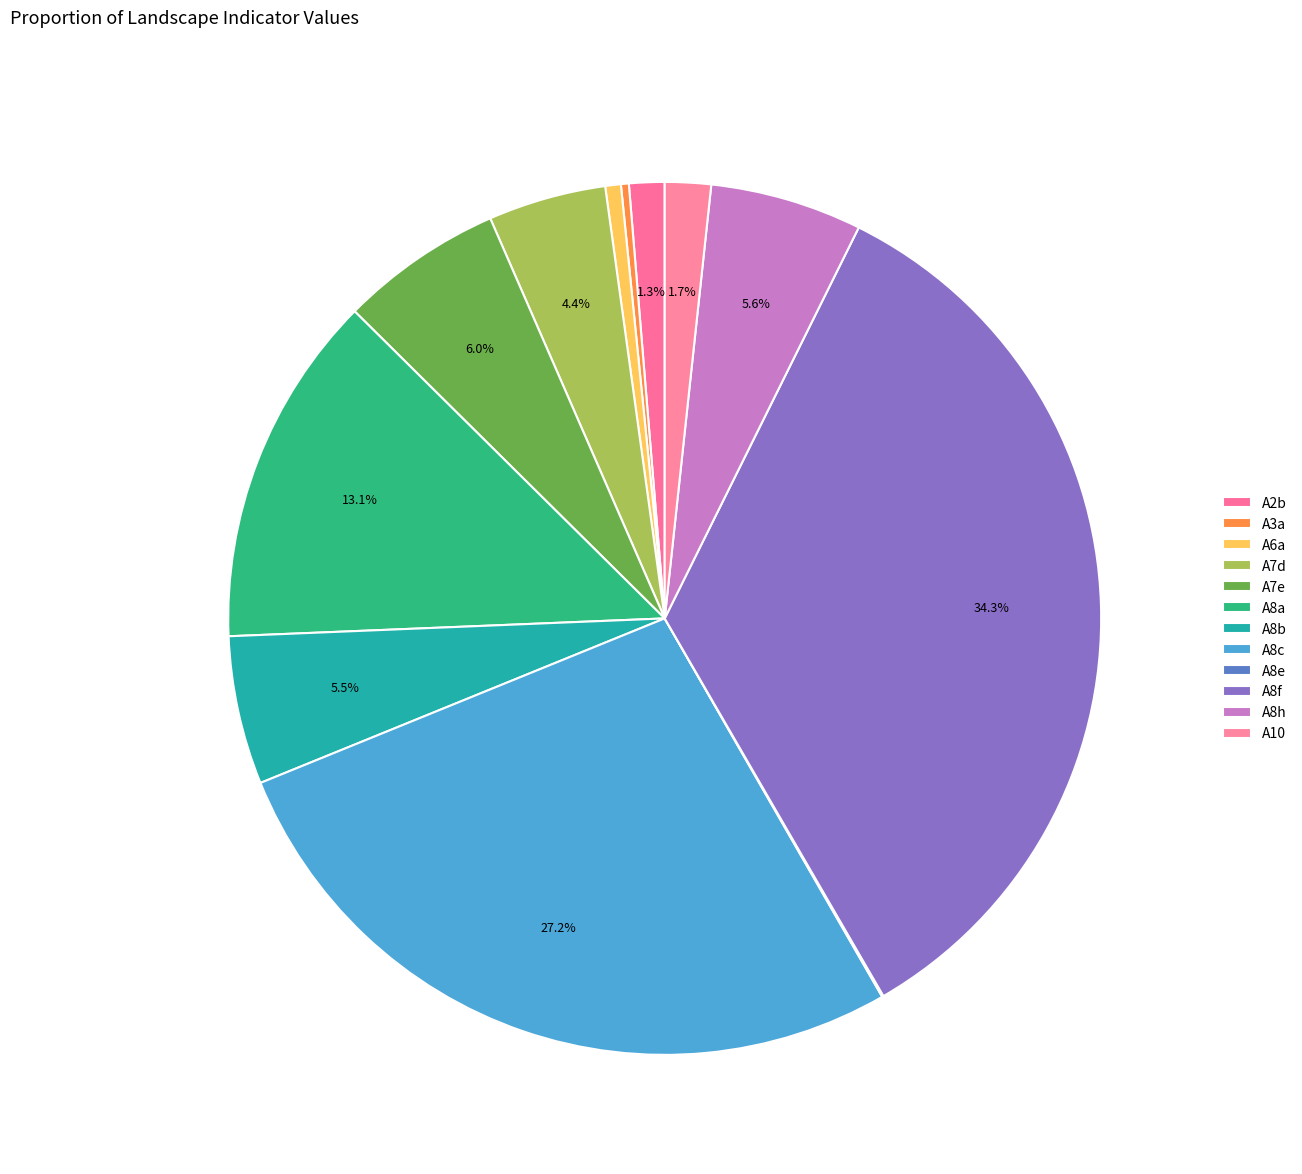

What is the largest slice in the pie chart?

A8f